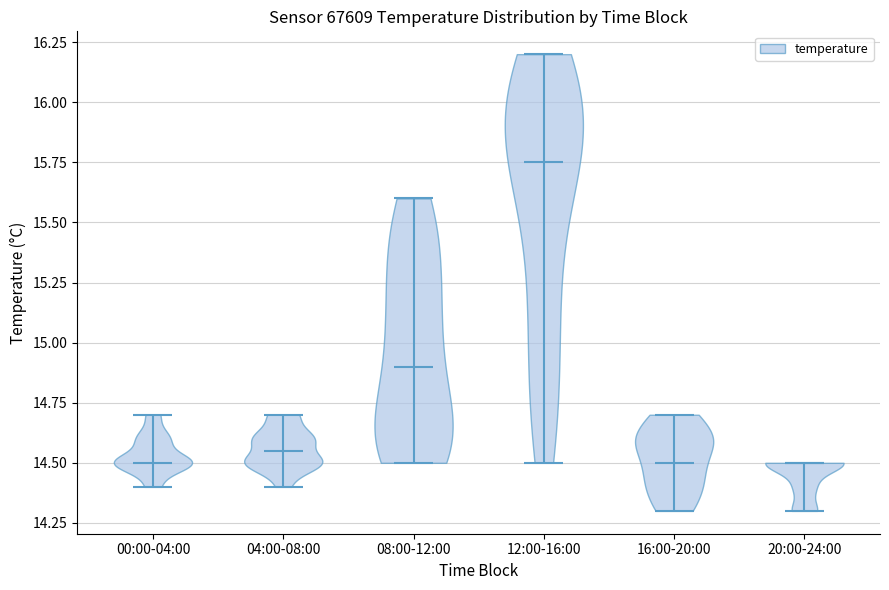

Reading left to right, read every violin against the y-axis: where its median line is, and the lowest and highest points it reaches. The values are not printed on the chart, so give them approximately, as read against the axis.

00:00-04:00: median line 14.50, lowest point 14.40, highest point 14.70
04:00-08:00: median line 14.55, lowest point 14.40, highest point 14.70
08:00-12:00: median line 14.90, lowest point 14.50, highest point 15.60
12:00-16:00: median line 15.75, lowest point 14.50, highest point 16.20
16:00-20:00: median line 14.50, lowest point 14.30, highest point 14.70
20:00-24:00: median line 14.50, lowest point 14.30, highest point 14.50